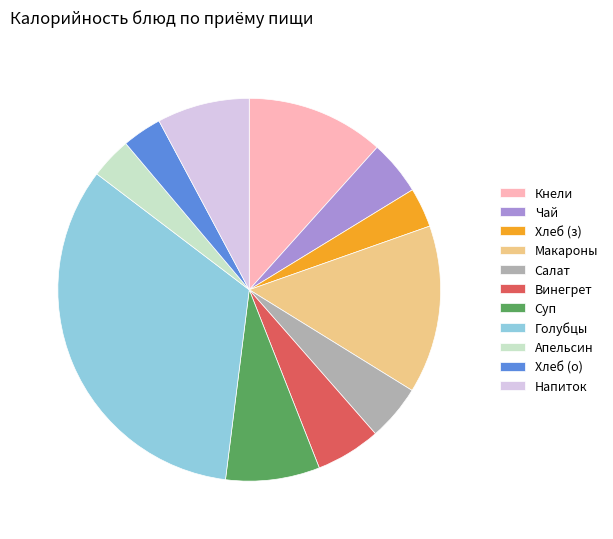

How many slices are in this pie chart?

11